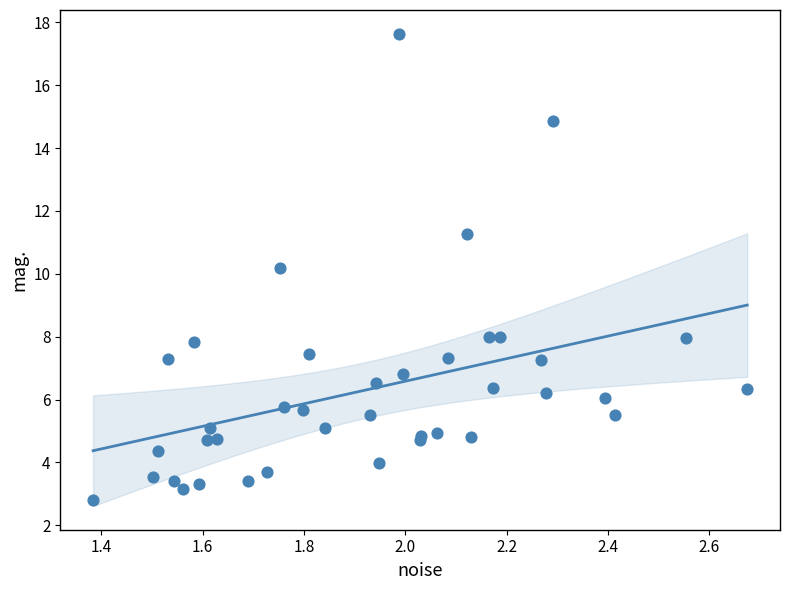

What Y value in the scatter plot is closest to 10?

10.2